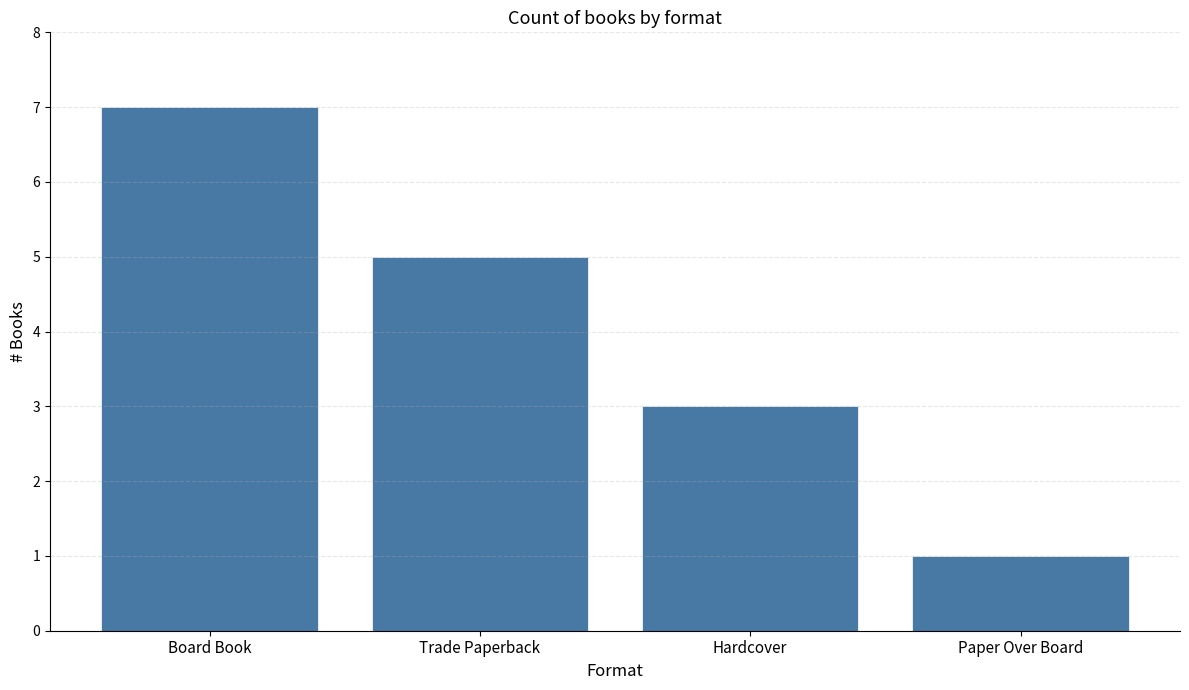

How many values are below 5?

2